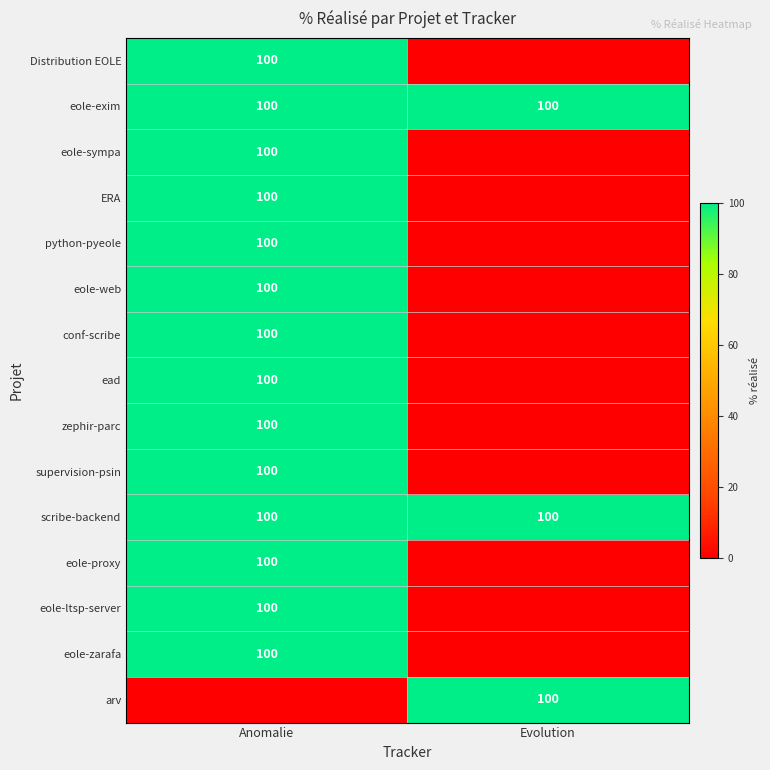

What is the total value across all series at Evolution?

300